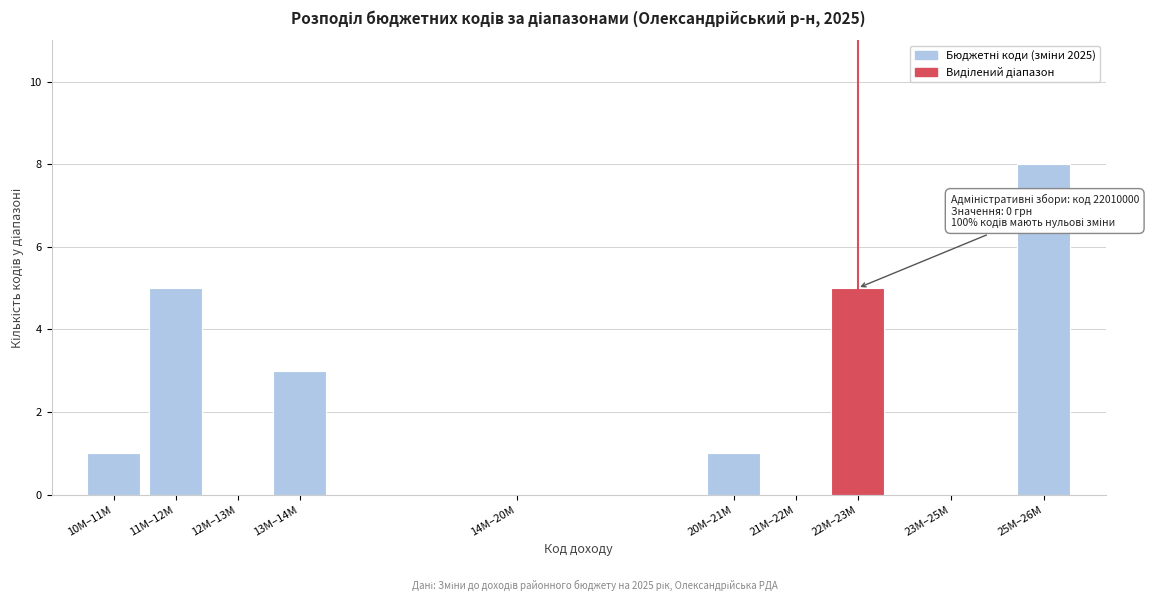

Reading left to right, list all the values displayed in this chart.

10M–11M=1	11M–12M=5	12M–13M=0	13M–14M=3	14M–20M=0	20M–21M=1	21M–22M=0	22M–23M=5	23M–25M=0	25M–26M=8